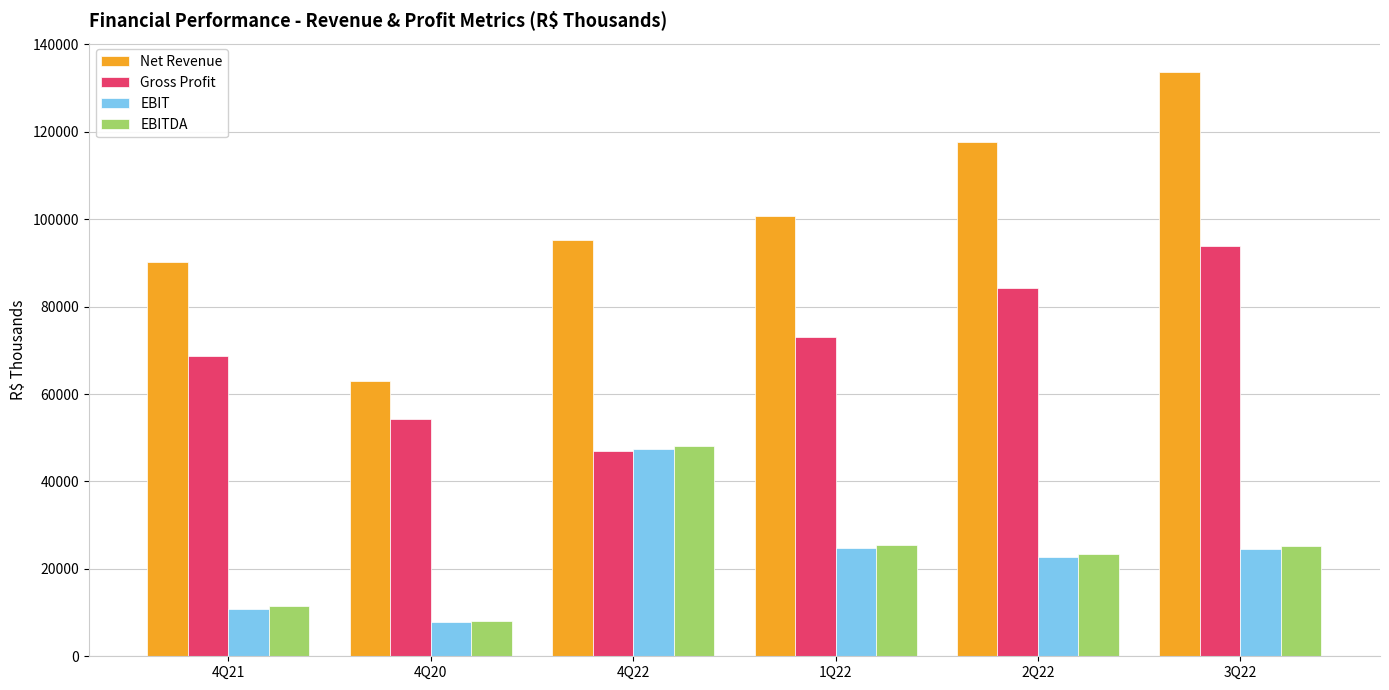

Which series has the widest spread of values?

Net Revenue